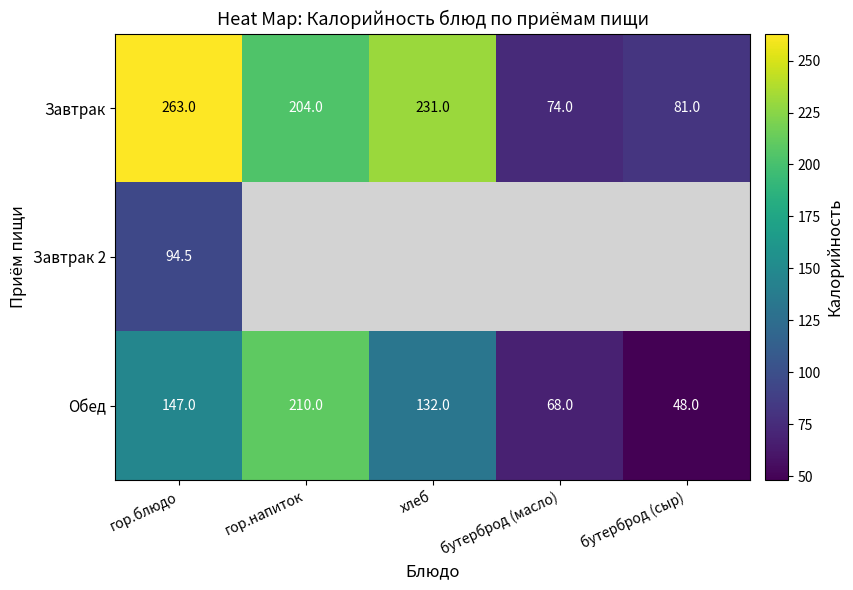

At which label does Обед reach its peak?

гор.напиток